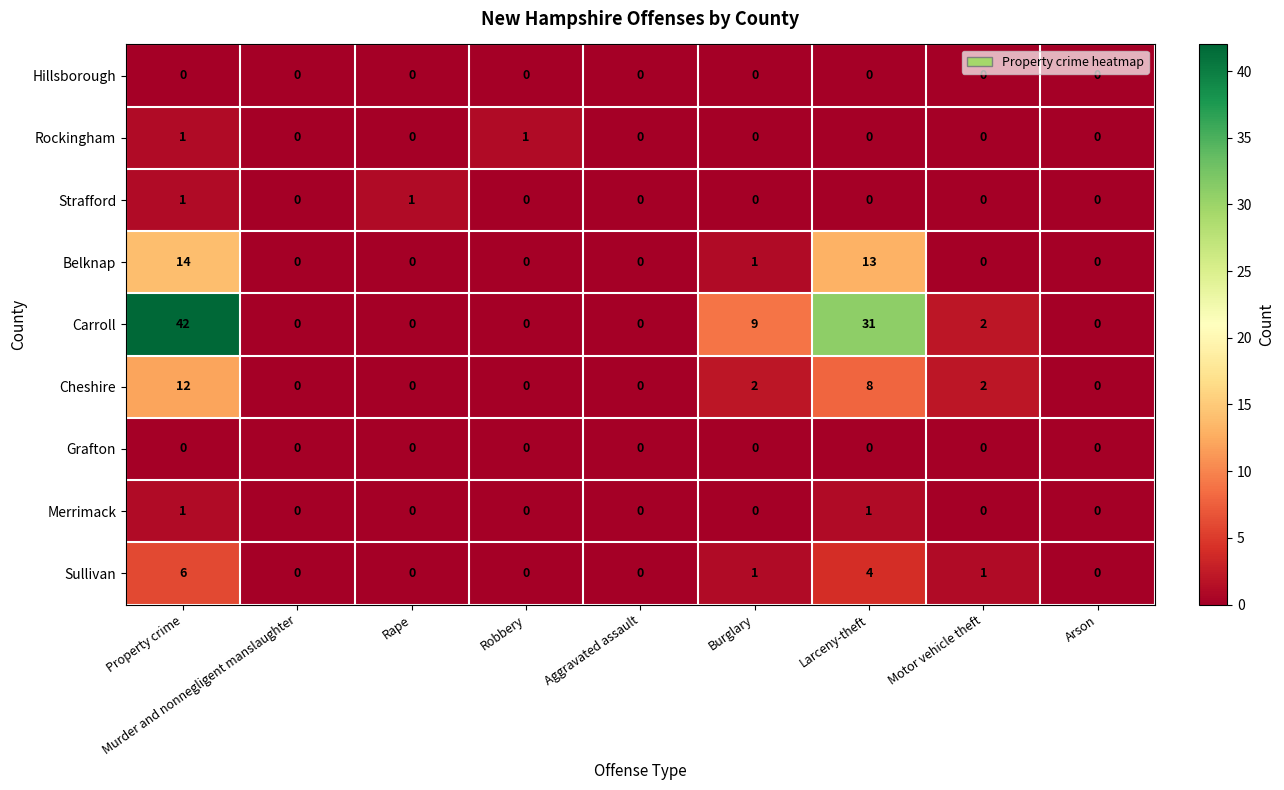

Which series has the widest spread of values?

Carroll